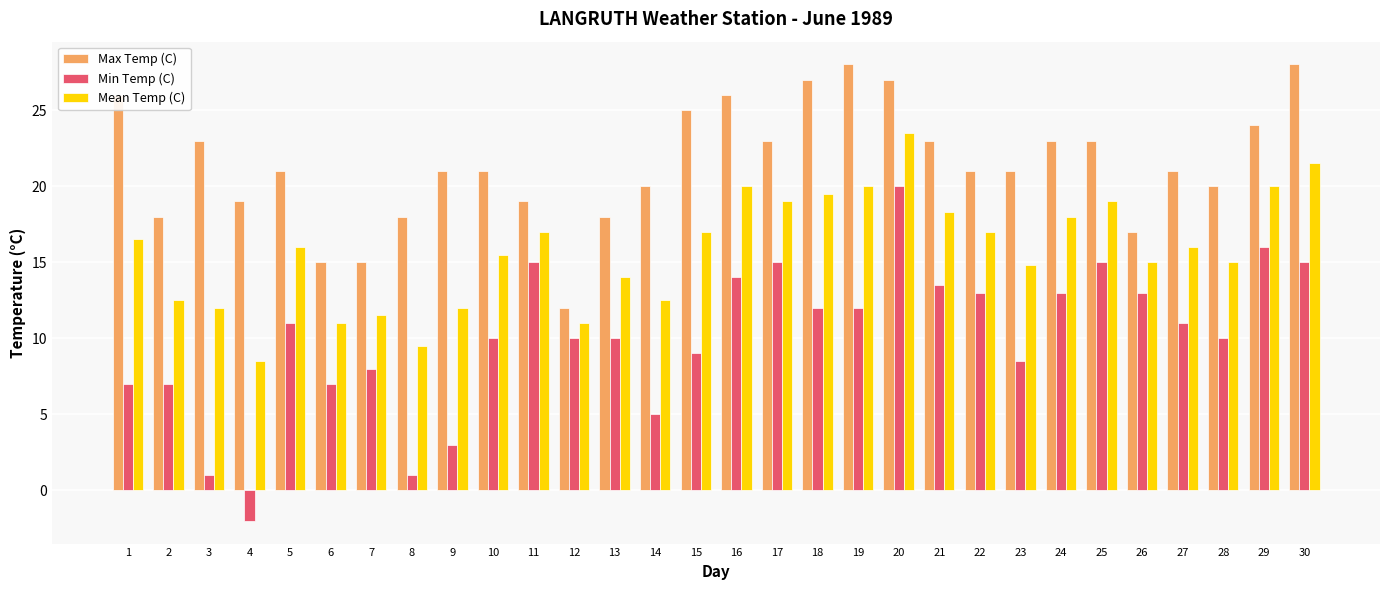

The value of Mean Temp (C) at 27 is 6.9. True or false?

False